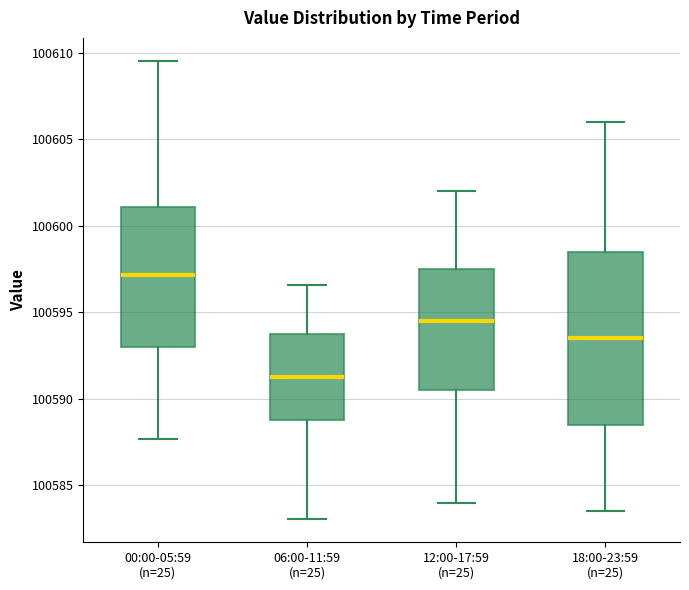

Where does the upper whisker of the box for 18:00-23:59 (n=25) end on the y-axis? The values are not printed on the chart, so give them approximately, as read against the axis.

100606.0